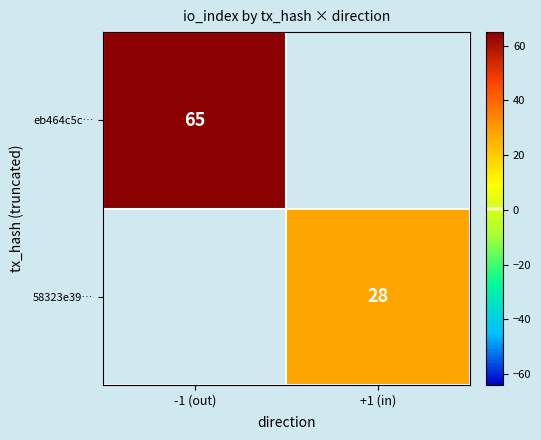

The 58323e39… series shows 15 at +1 (in). True or false?

False